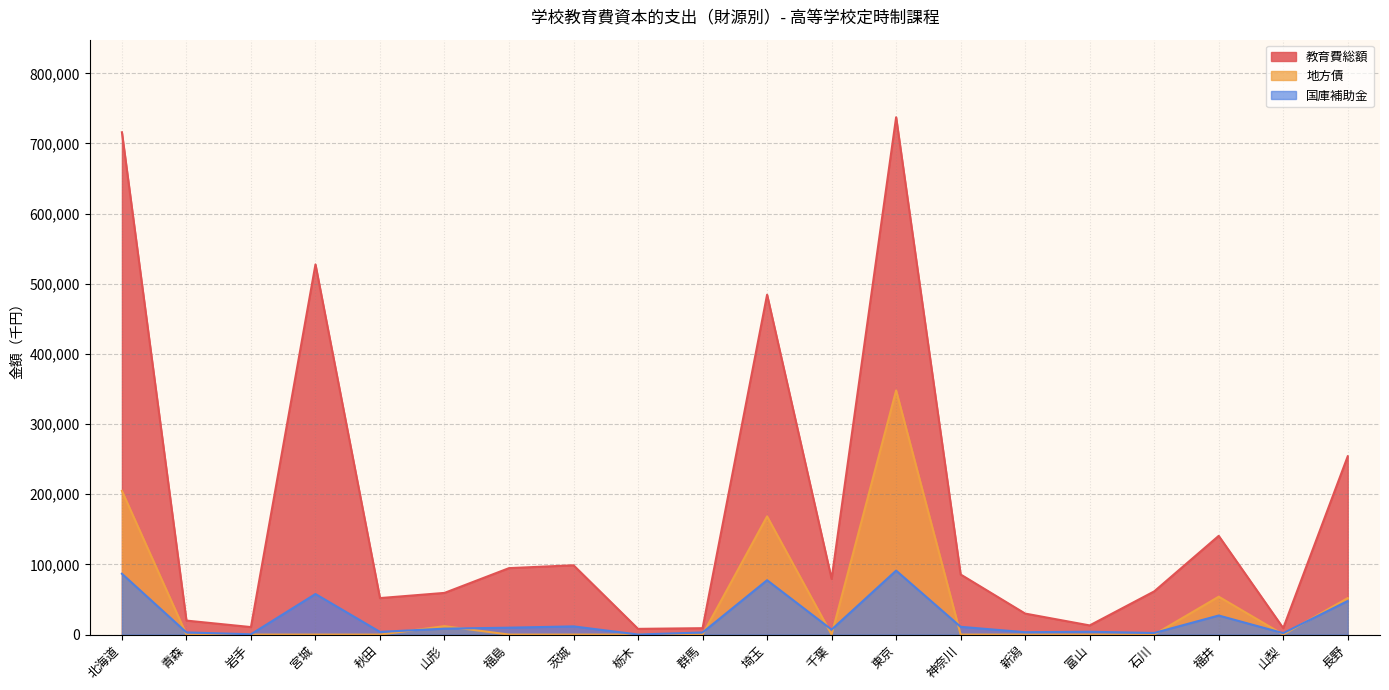

At which label does 地方債 reach its minimum?

青森